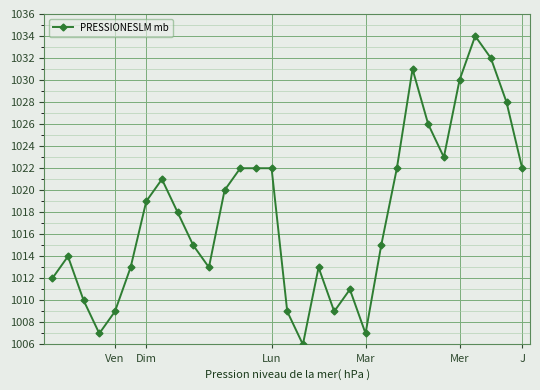

Does the chart display data point markers on the line(s)?

Yes